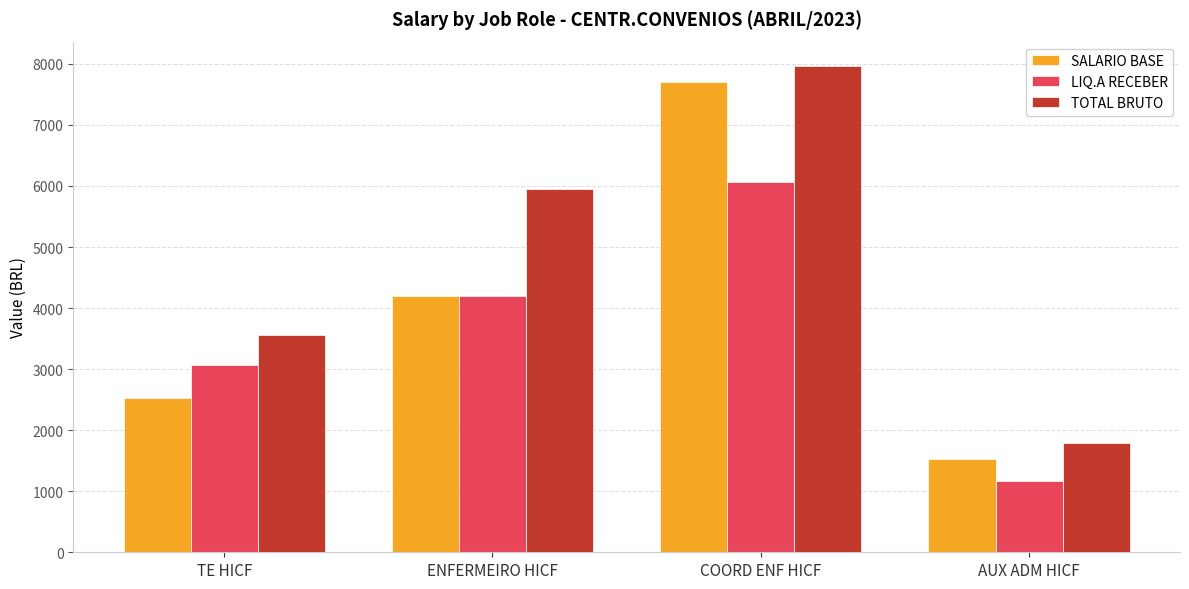

What value does the LIQ.A RECEBER series have at ENFERMEIRO HICF?

4195.1